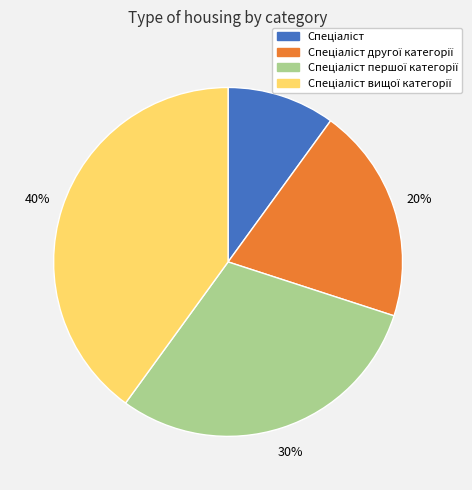

Count the number of slices in the pie.

4